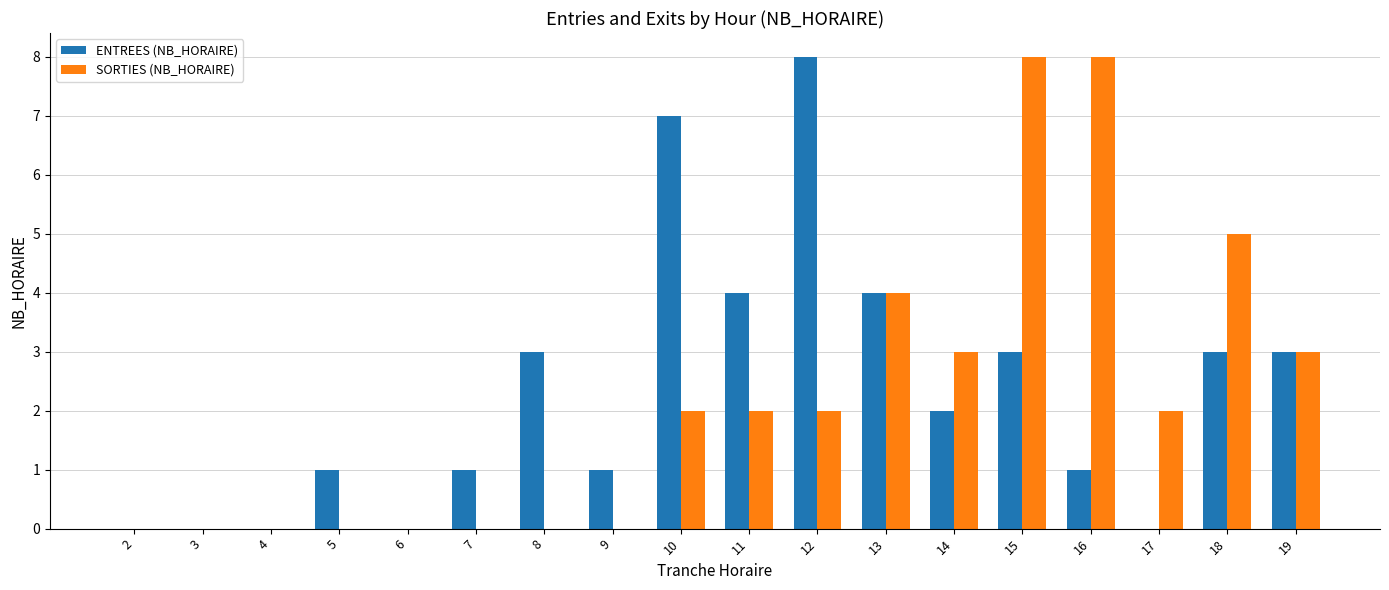

Which category has the highest value in the ENTREES (NB_HORAIRE) series?

12